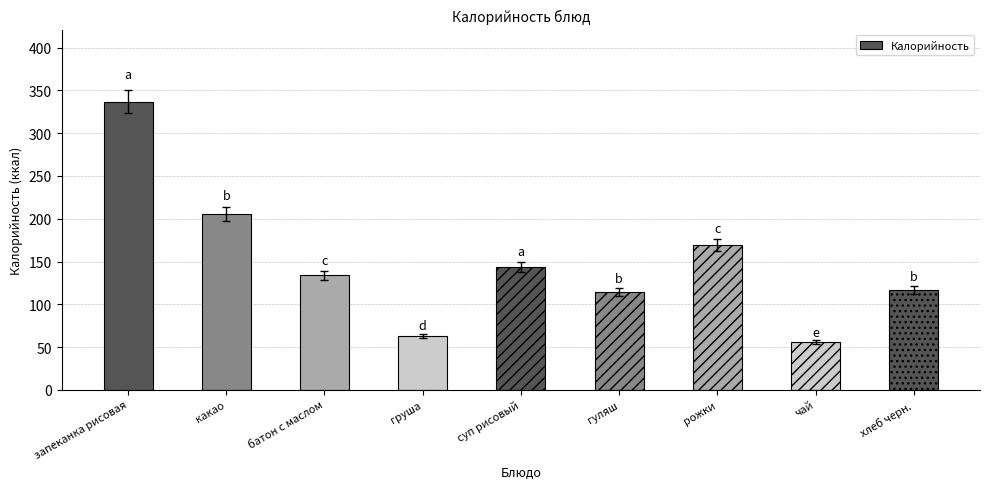

At which category does the chart reach its peak across all series?

запеканка рисовая